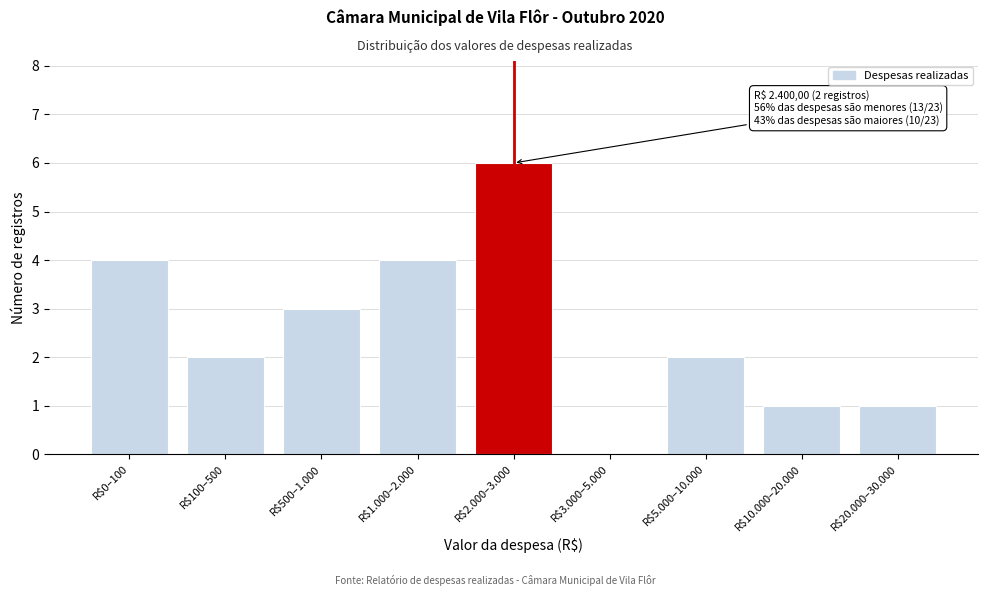

True or false: the data shows 1 at R$20.000–30.000.

True